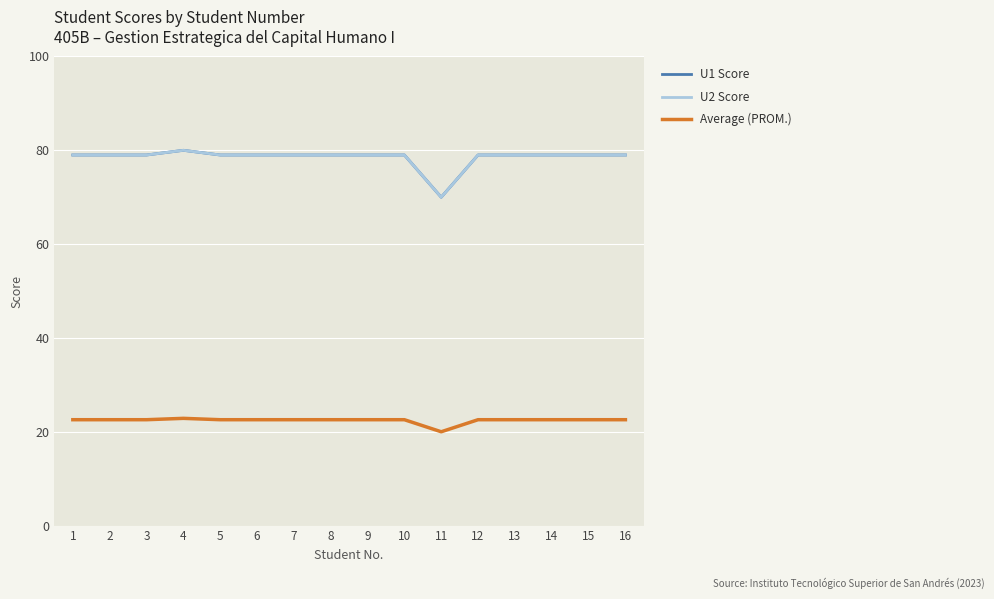

How many interior local valleys does the U1 Score series have?

1